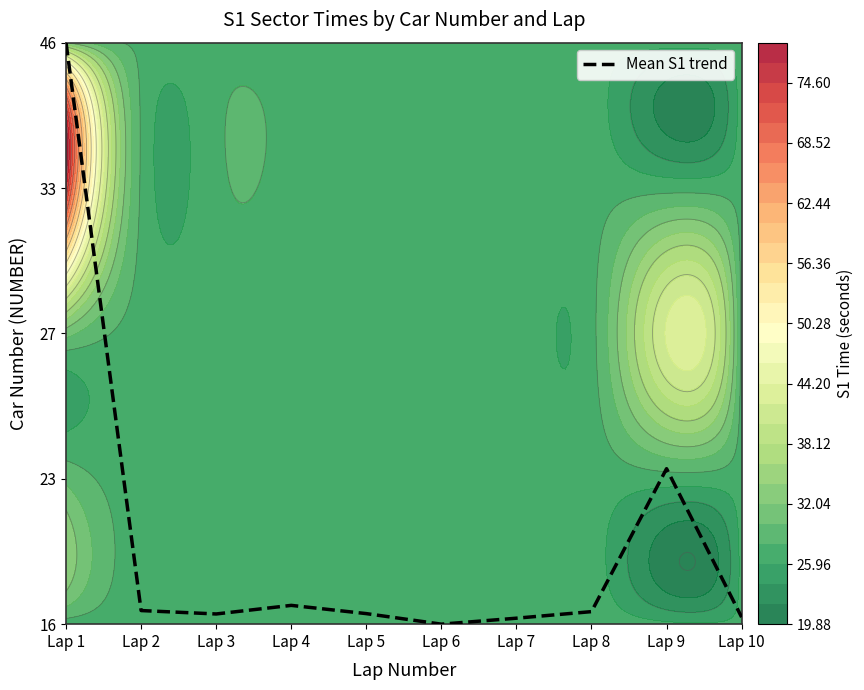

At which category does the chart reach its peak across all series?

Lap 1